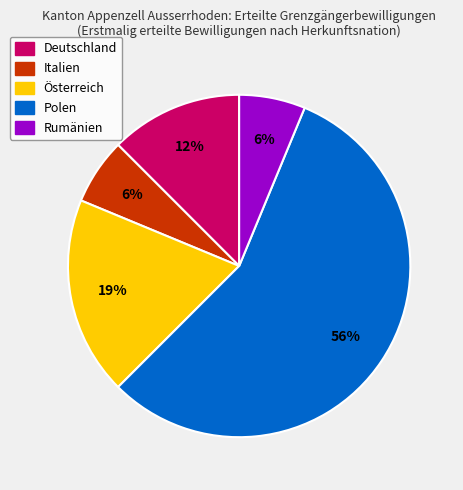

Does Polen represent more than half of the total?

Yes